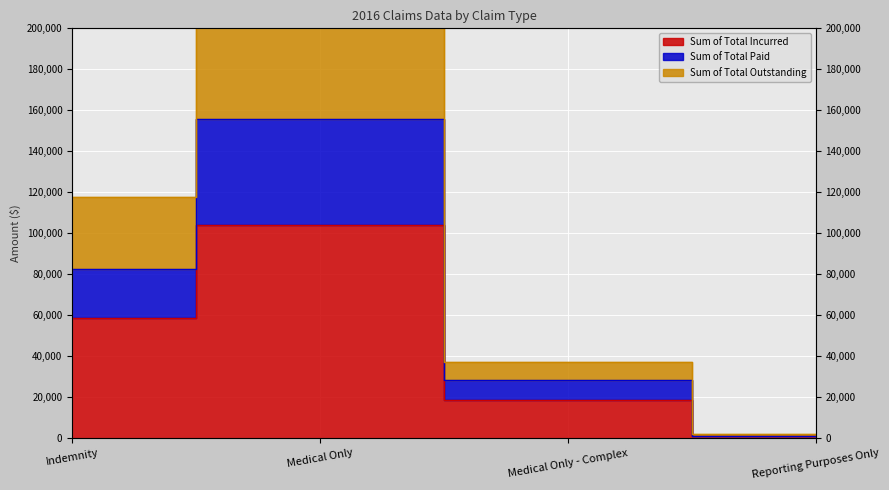

Is it true that Sum of Total Incurred equals 41213.0 at Medical Only?

False